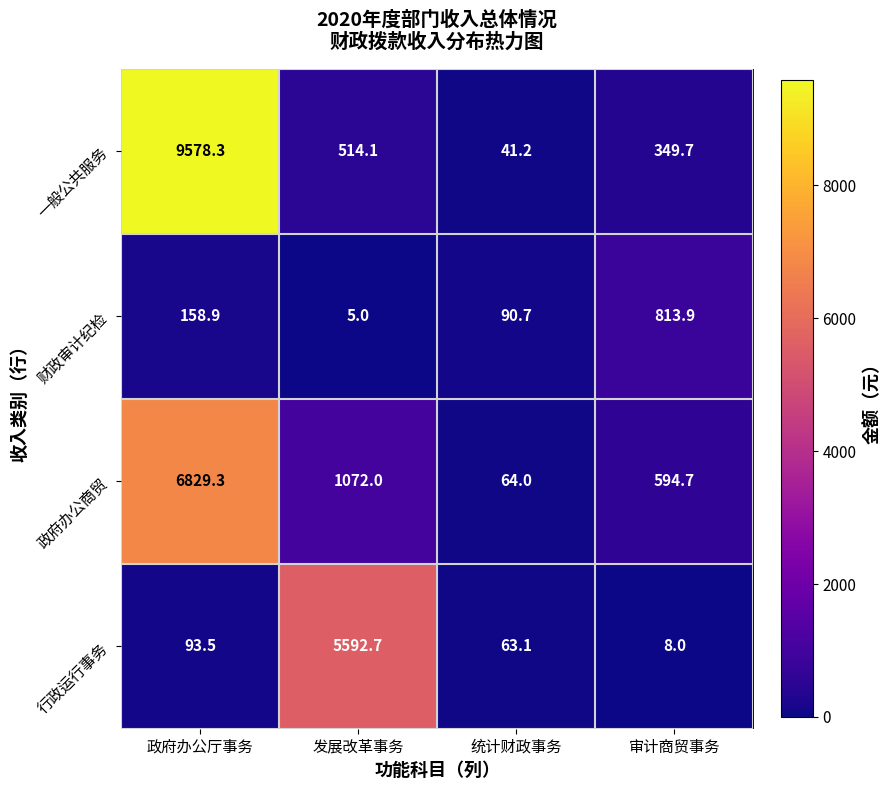

Which series has the largest range (max minus min)?

一般公共服务